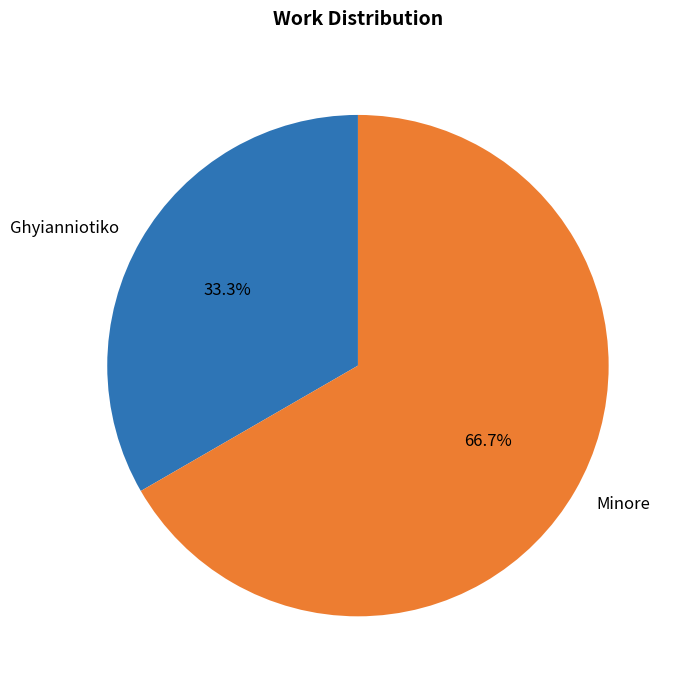

The Ghyianniotiko slice represents 33% of the pie. True or false?

True